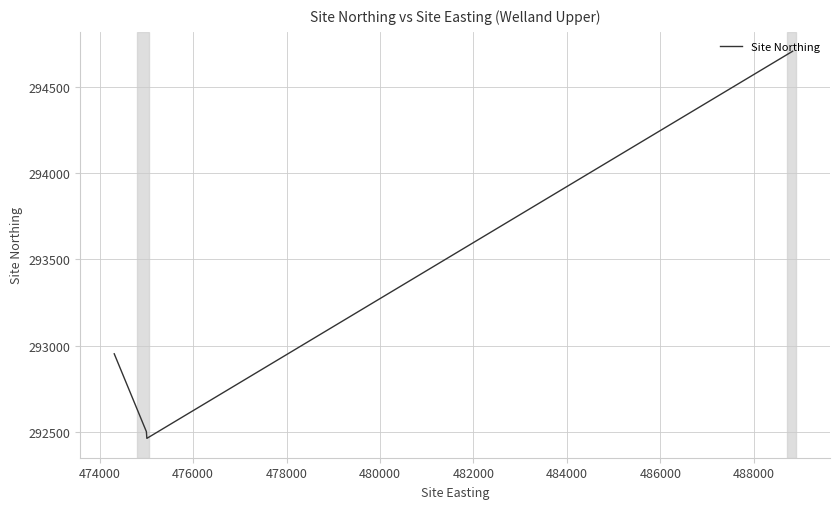

How many values are below 292500?

19